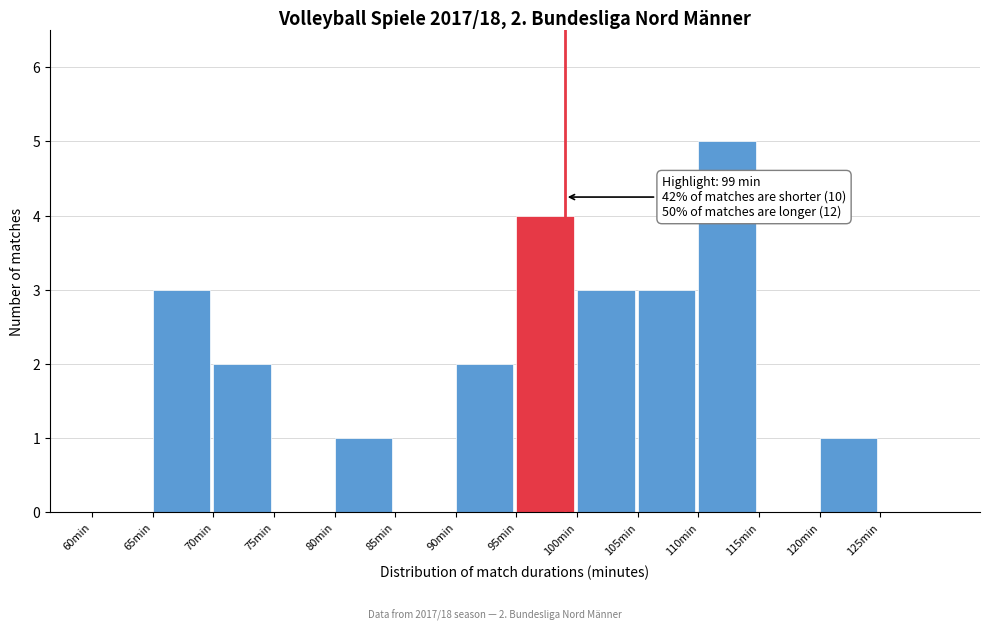

Which range on the x-axis has the tallest bar?

110 to 115